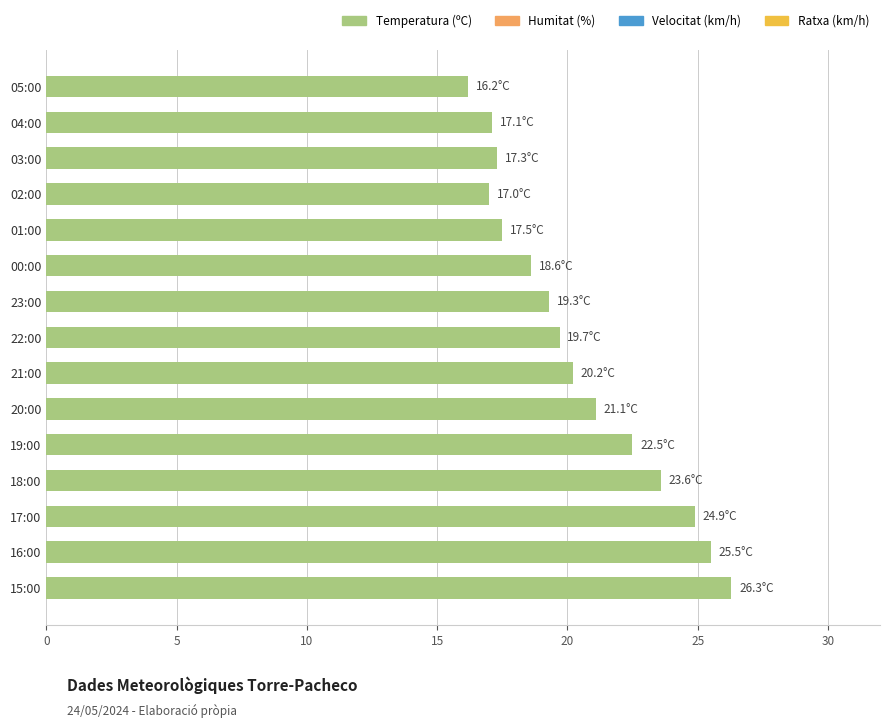

What is the label of the 4th bar from the top?

02:00